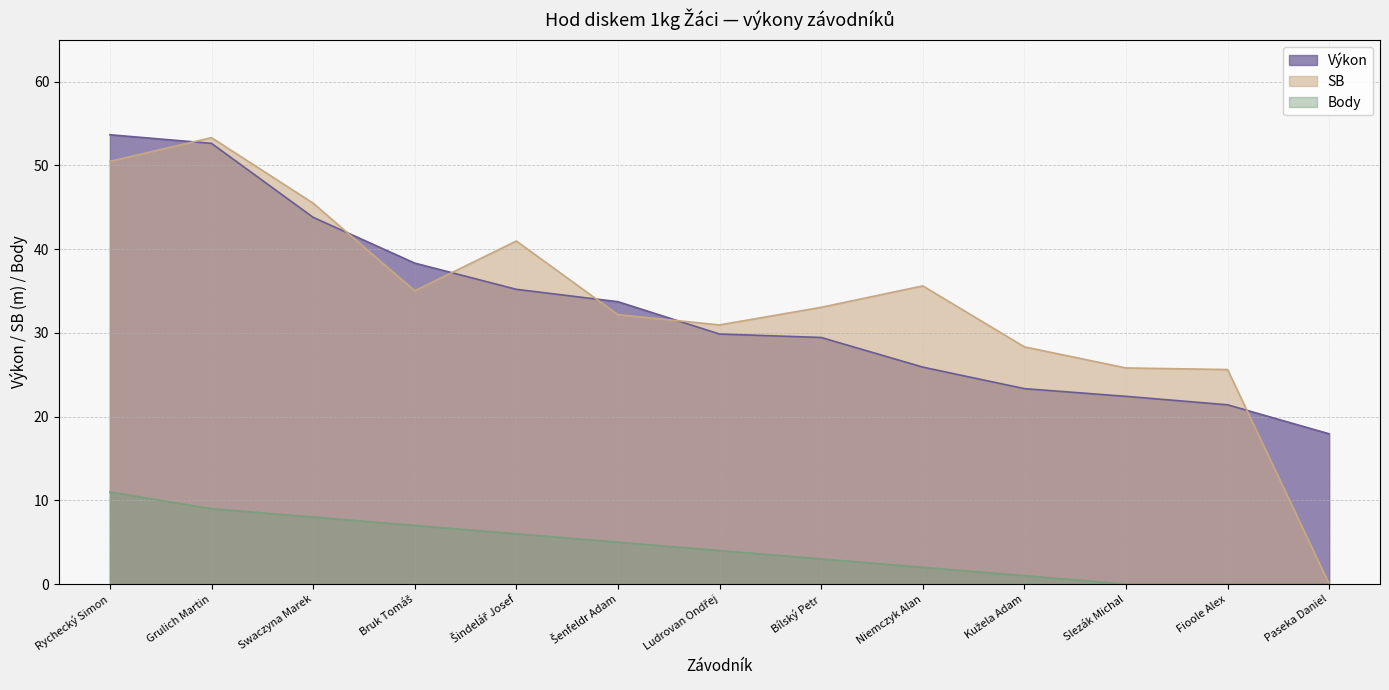

What value does the Body series have at Rychecký Simon?

11.0